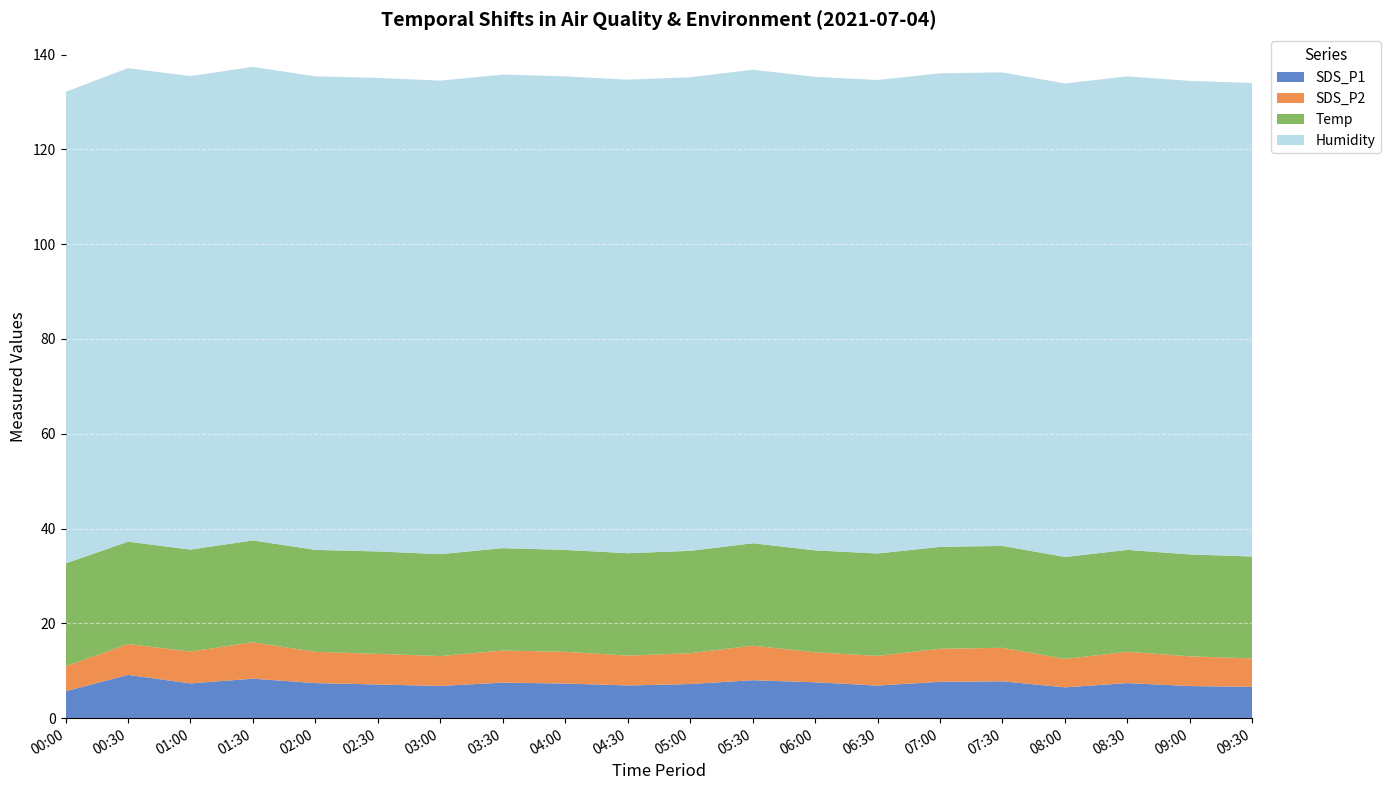

Reading left to right, transcribe all the data shown in this chart.

SDS_P1: 00:00=5.7	00:30=9.1	01:00=7.3	01:30=8.3	02:00=7.4	02:30=7.1	03:00=6.8	03:30=7.5	04:00=7.3	04:30=6.9	05:00=7.2	05:30=8.0	06:00=7.6	06:30=6.9	07:00=7.7	07:30=7.8	08:00=6.5	08:30=7.4	09:00=6.8	09:30=6.6
SDS_P2: 00:00=5.3	00:30=6.5	01:00=6.7	01:30=7.7	02:00=6.6	02:30=6.5	03:00=6.3	03:30=6.8	04:00=6.7	04:30=6.3	05:00=6.5	05:30=7.3	06:00=6.3	06:30=6.3	07:00=7.0	07:30=7.1	08:00=6.0	08:30=6.6	09:00=6.3	09:30=6.0
Temp: 00:00=21.7	00:30=21.6	01:00=21.5	01:30=21.5	02:00=21.5	02:30=21.6	03:00=21.5	03:30=21.6	04:00=21.5	04:30=21.6	05:00=21.6	05:30=21.6	06:00=21.5	06:30=21.6	07:00=21.5	07:30=21.5	08:00=21.5	08:30=21.5	09:00=21.5	09:30=21.5
Humidity: 00:00=99.5	00:30=99.9	01:00=99.9	01:30=99.9	02:00=99.9	02:30=99.9	03:00=99.9	03:30=99.9	04:00=99.9	04:30=99.9	05:00=99.9	05:30=99.9	06:00=99.9	06:30=99.9	07:00=99.9	07:30=99.9	08:00=99.9	08:30=99.9	09:00=99.9	09:30=99.9